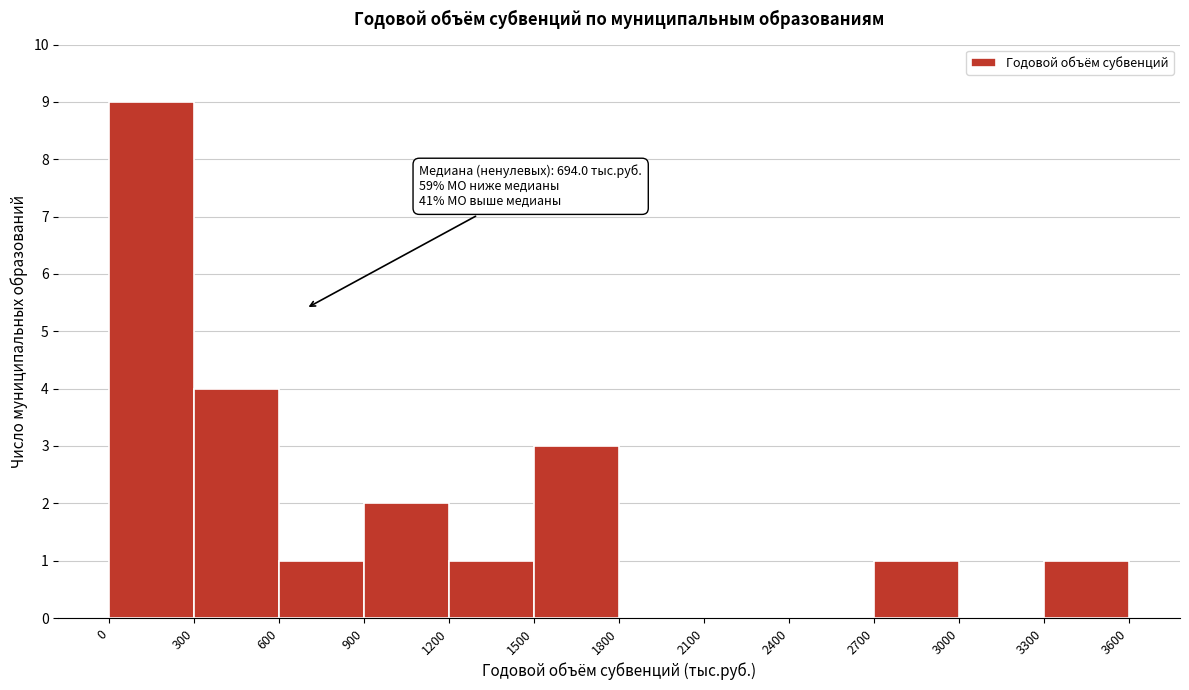

Over which range of the x-axis is the bar tallest?

0 to 300